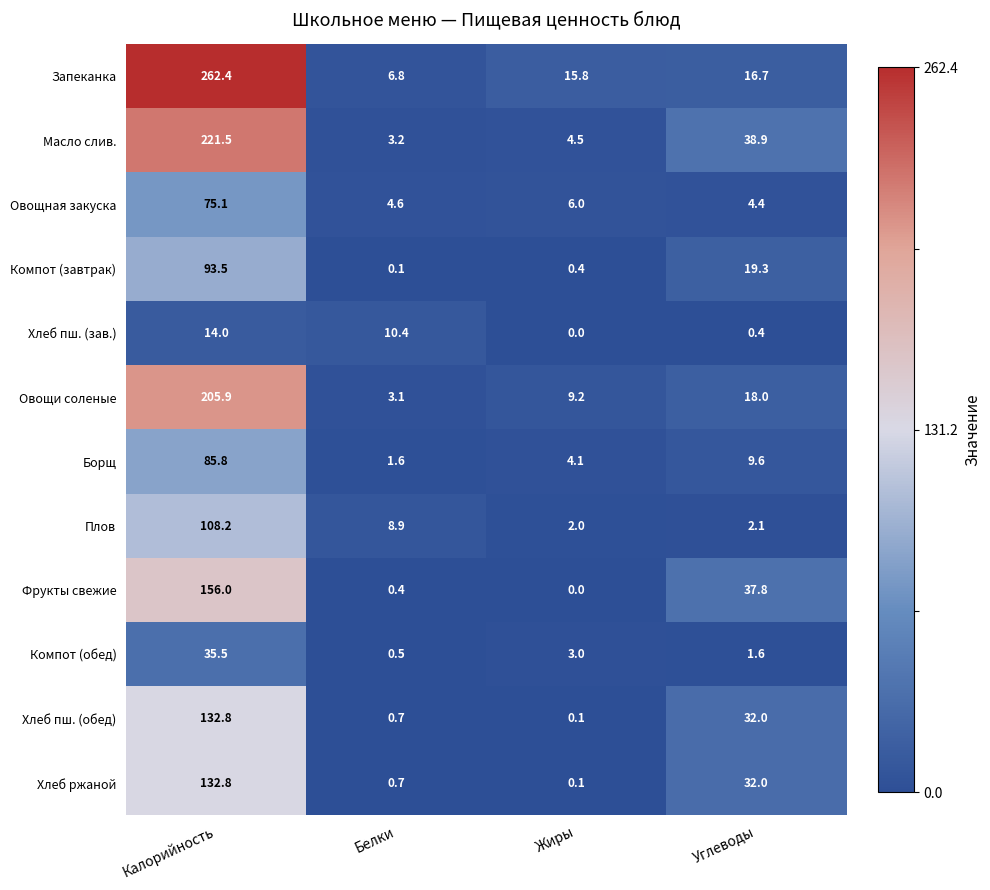

What is the greatest value displayed?

262.4